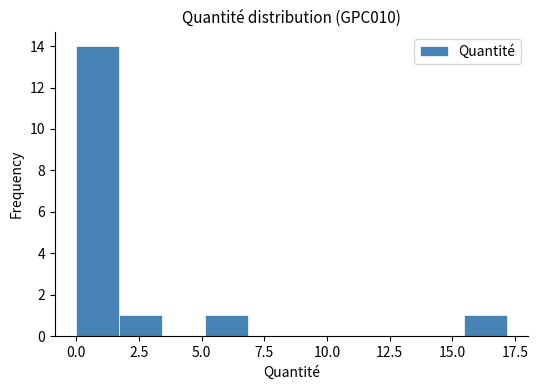

Around what value on the x-axis is the tallest bar? Give the approximate position of its centre, as read against the axis.

1.0